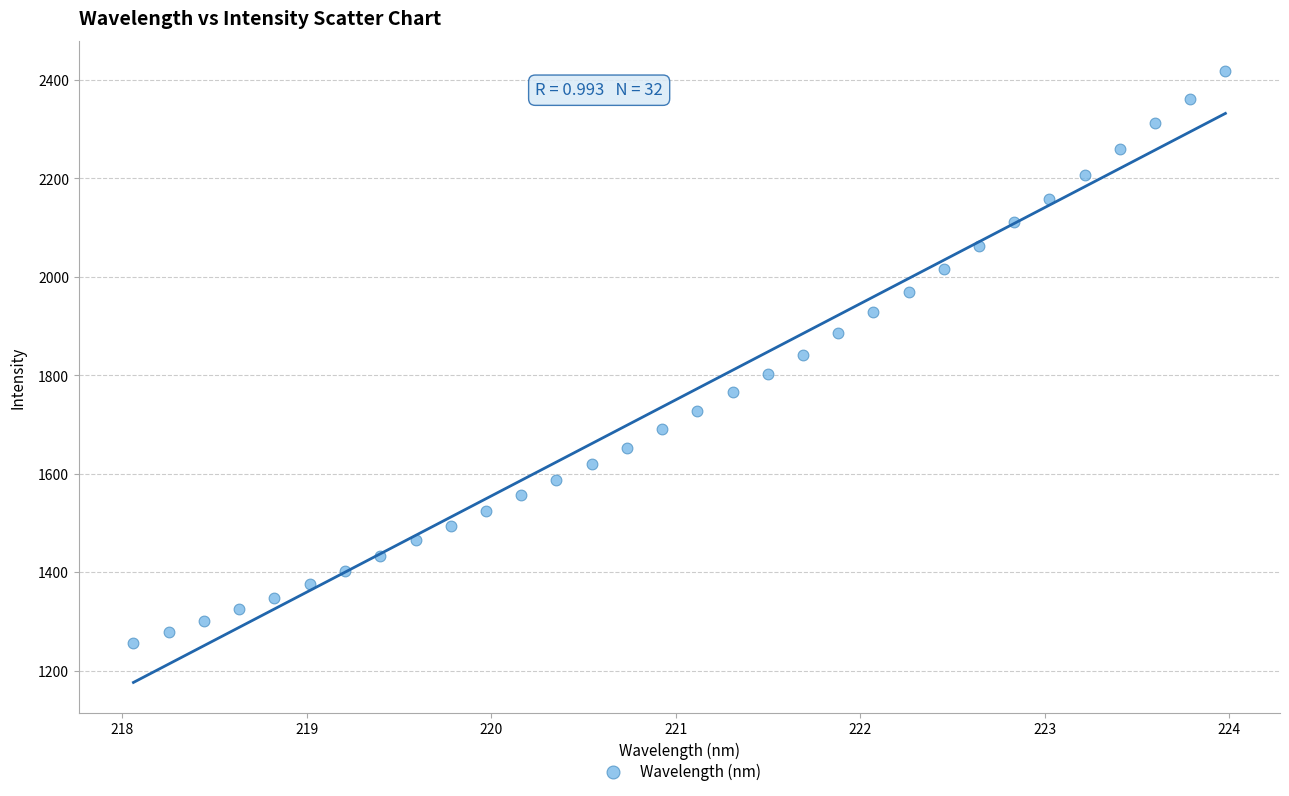

What is the range of X values (max minus min)?

5.9